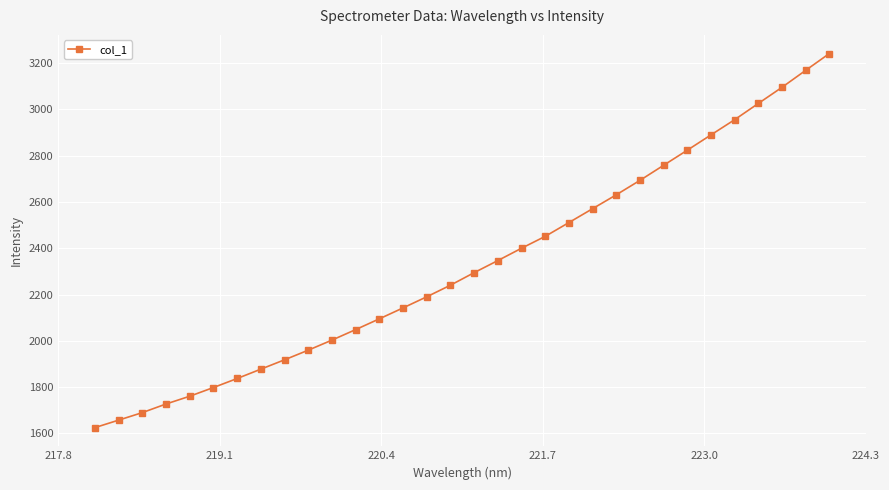

Does the chart display data point markers on the line(s)?

Yes